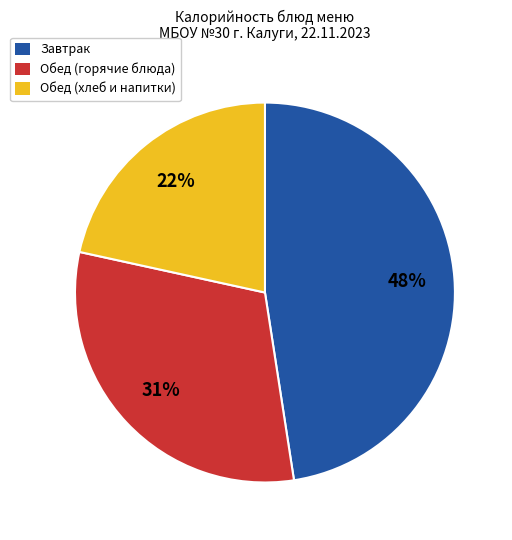

Is there any slice that represents more than half of the pie?

No